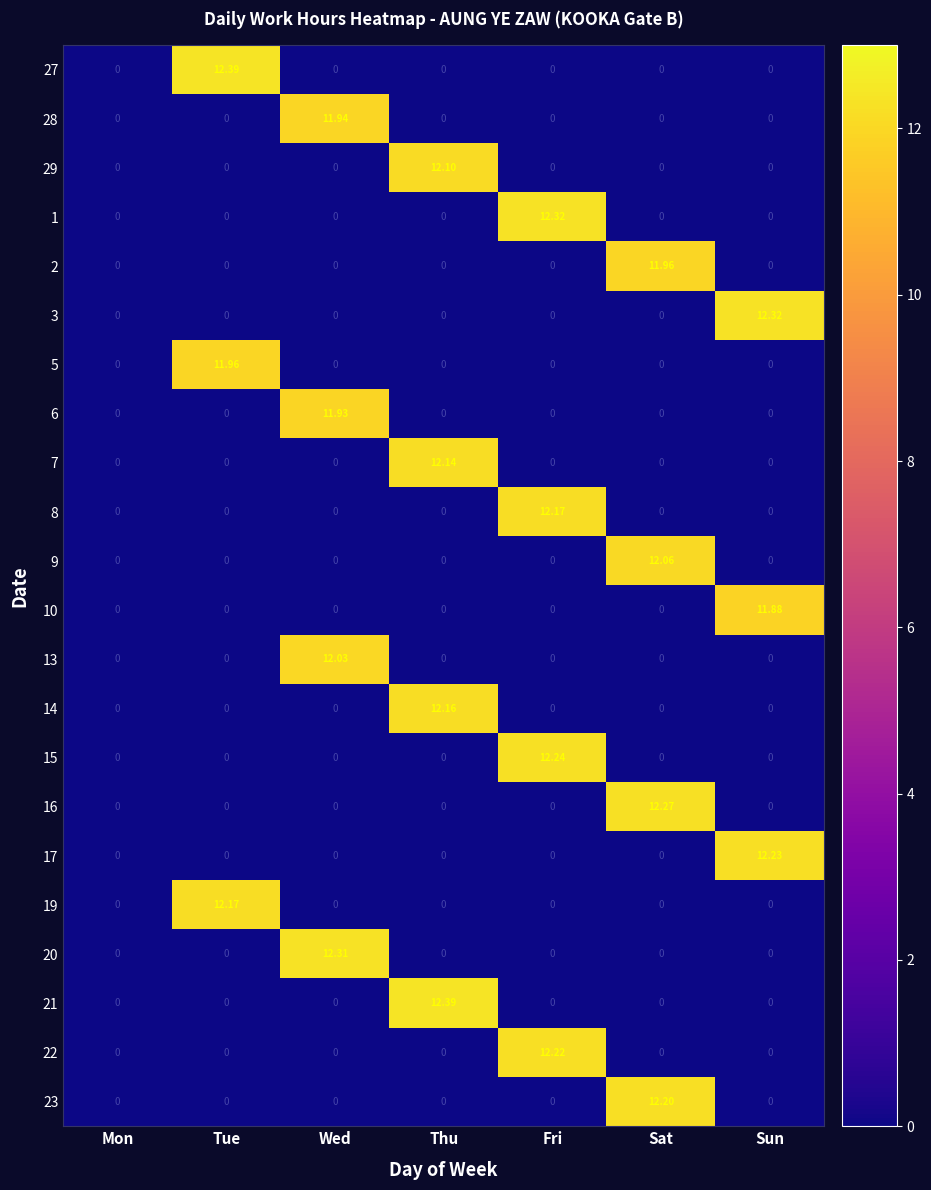

At which category is the sum across all series the highest?

Fri